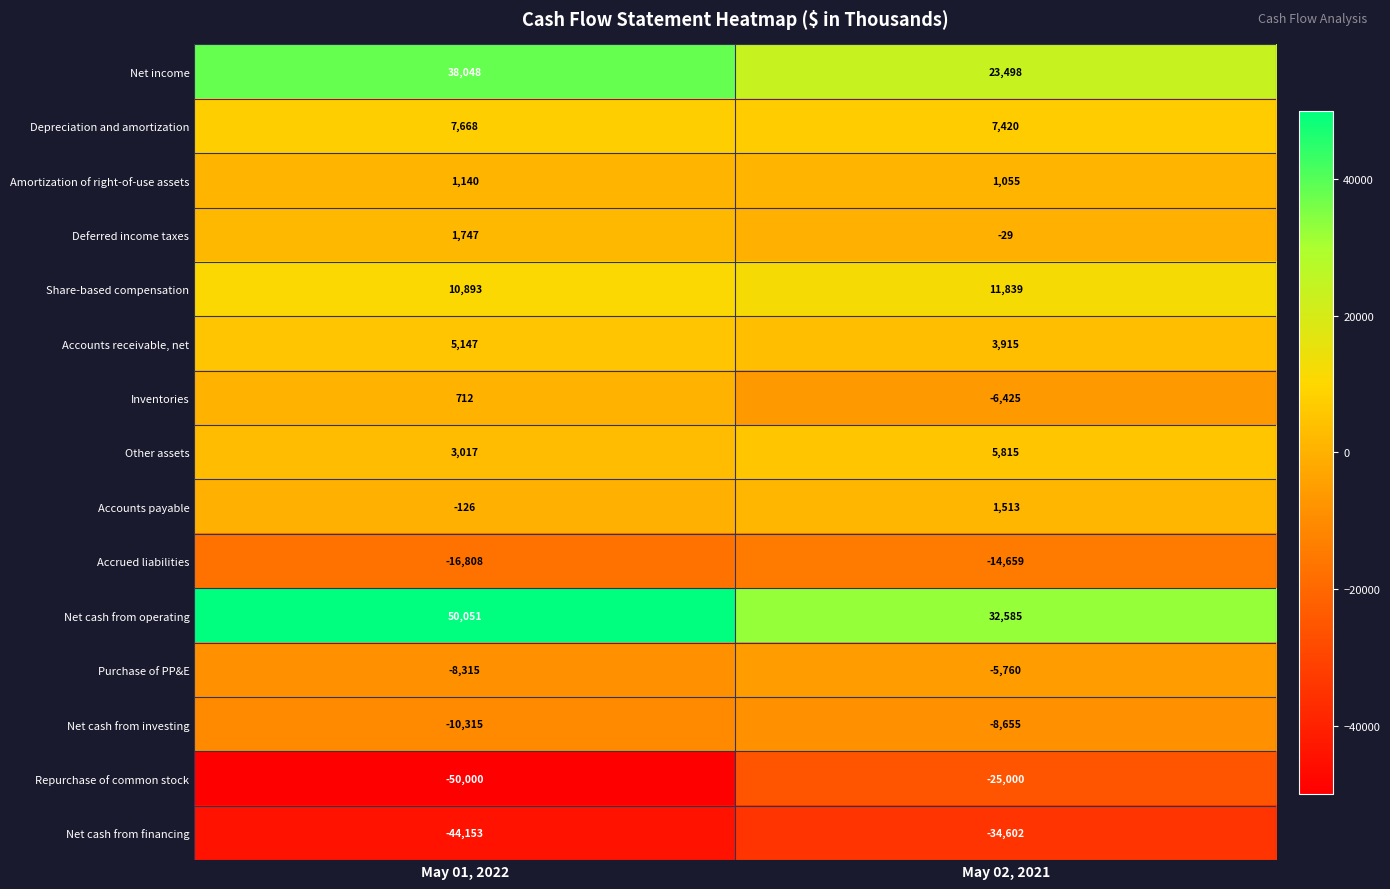

Which category has the lowest value across all series?

May 01, 2022